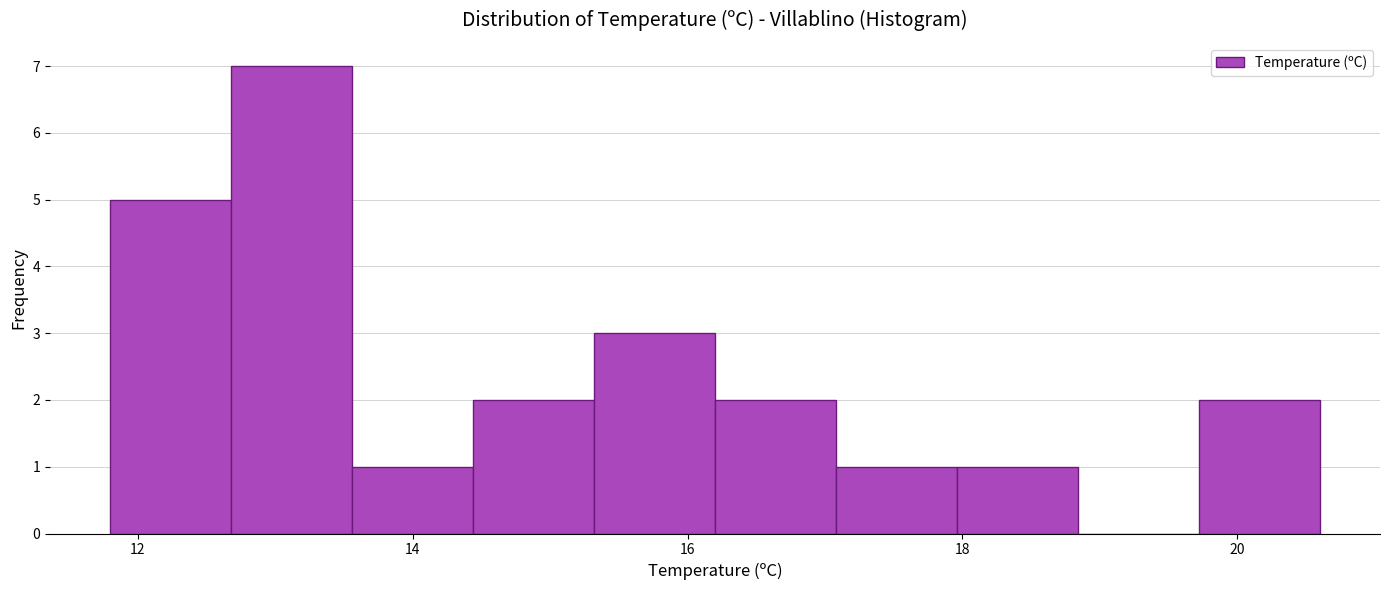

Which range on the x-axis has the tallest bar?

12.68 to 13.56